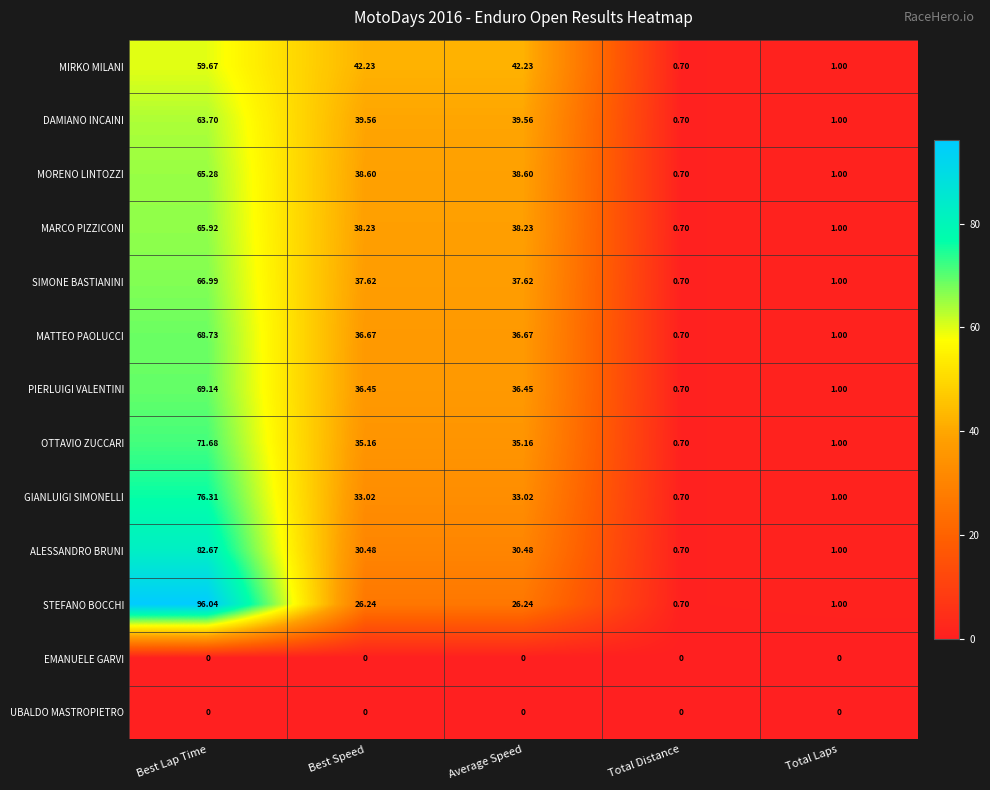

What is the difference between the highest and lowest values at Best Speed?

42.2